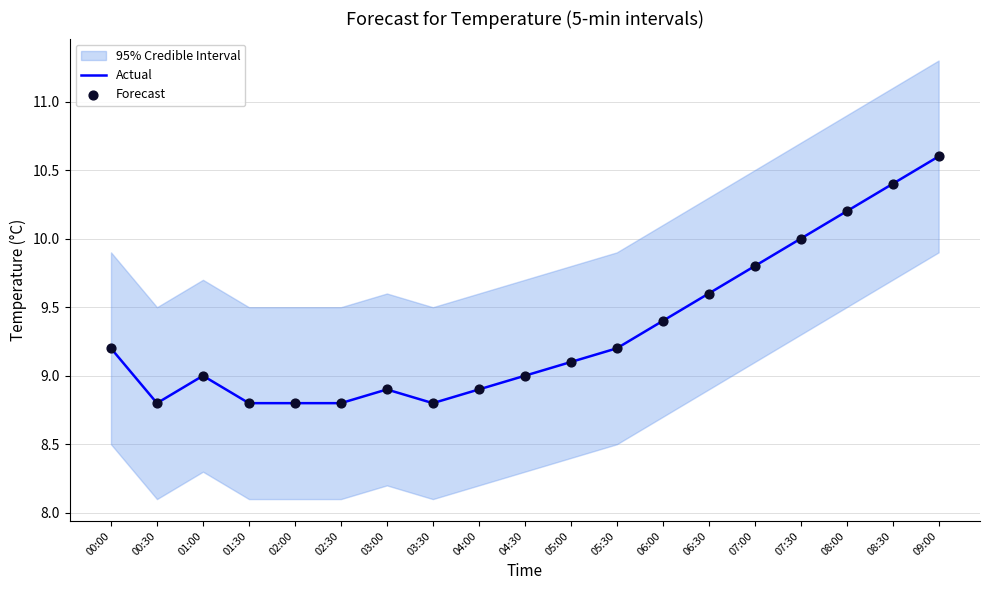

At which category is the sum across all series the highest?

09:00